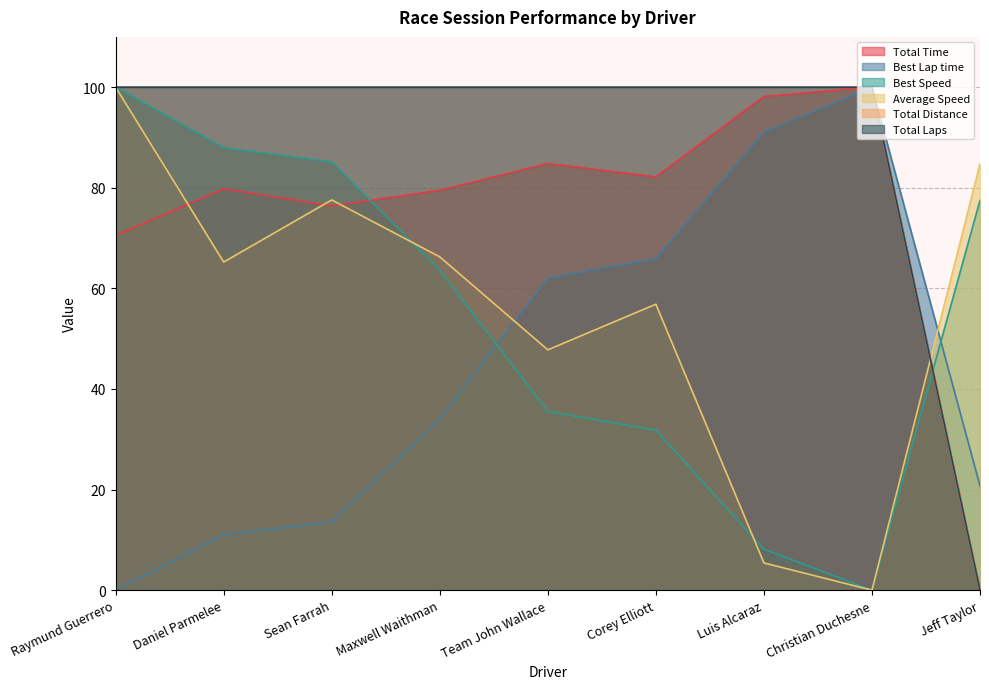

What is the difference between the maximum and second lowest values in the Best Speed series?

91.9